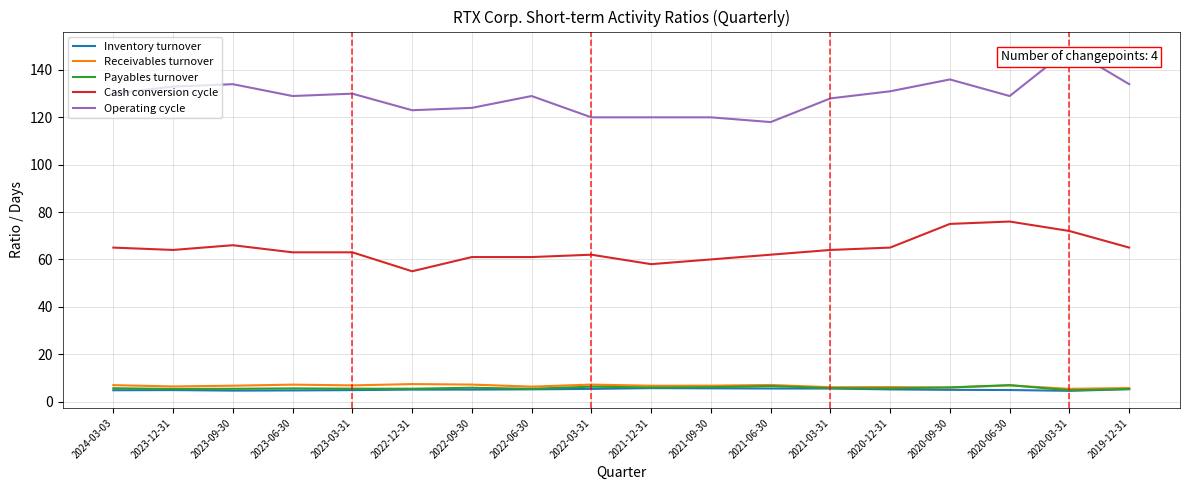

Is it true that Operating cycle equals 72.5 at 2020-09-30?

False